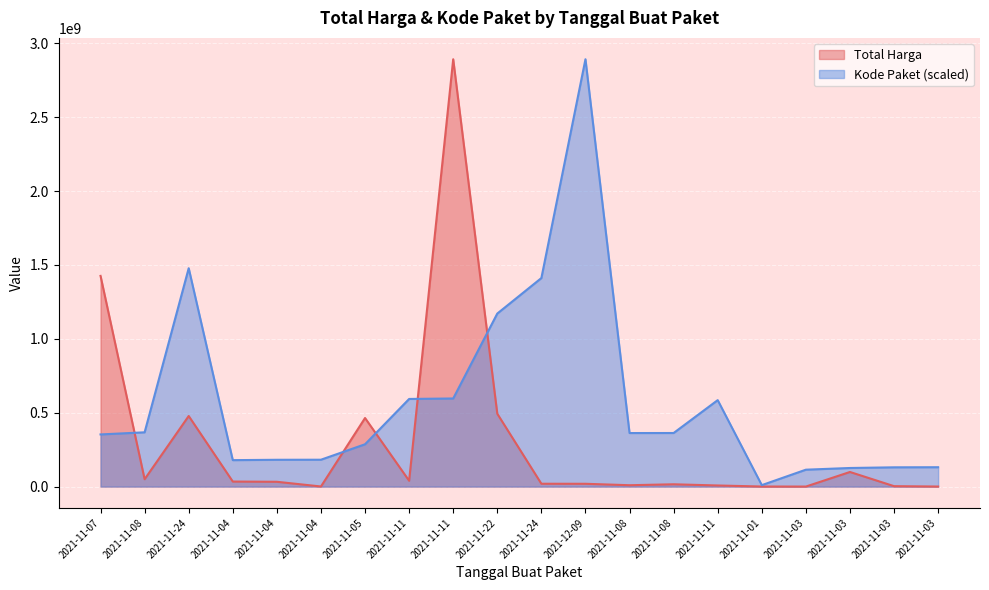

At which category does Total Harga reach its first local peak?

2021-11-24